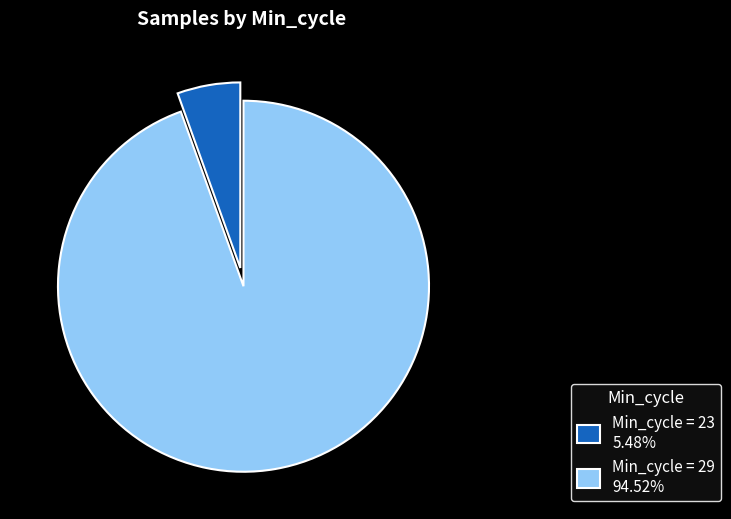

Is there a majority slice in this chart?

Yes